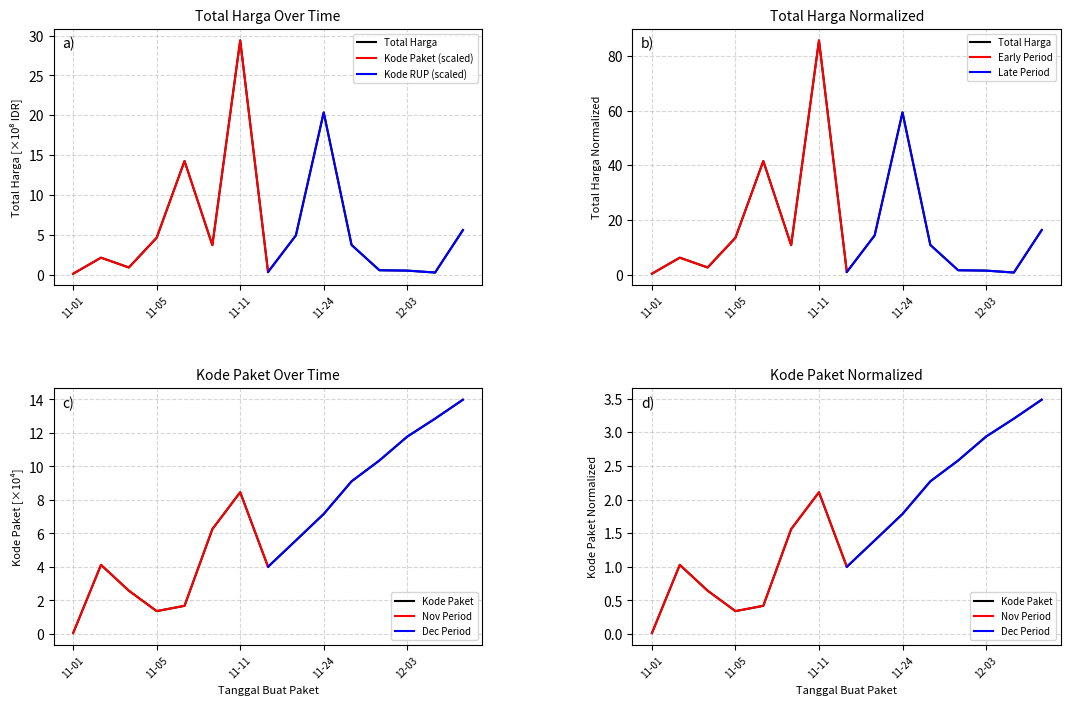

Is this an area chart (filled region under the line)?

No